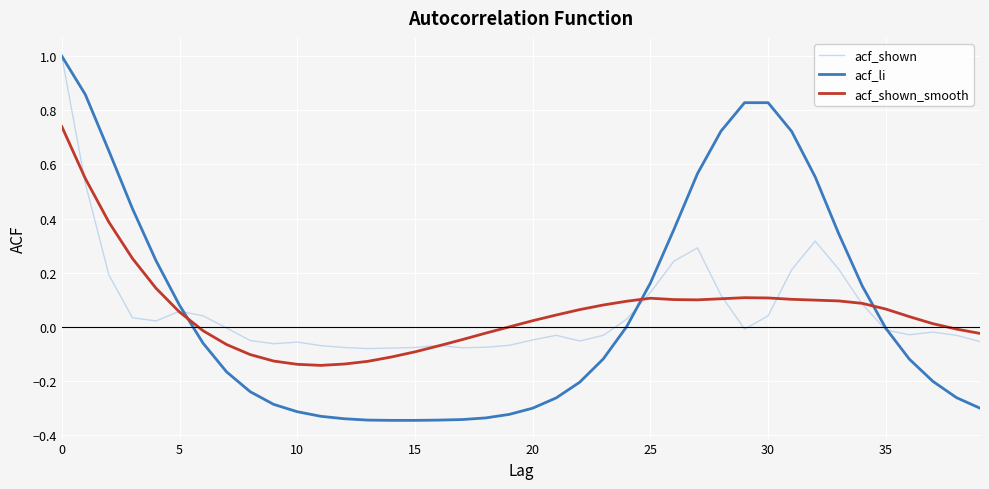

What is the highest value of the acf_shown series?

1.0